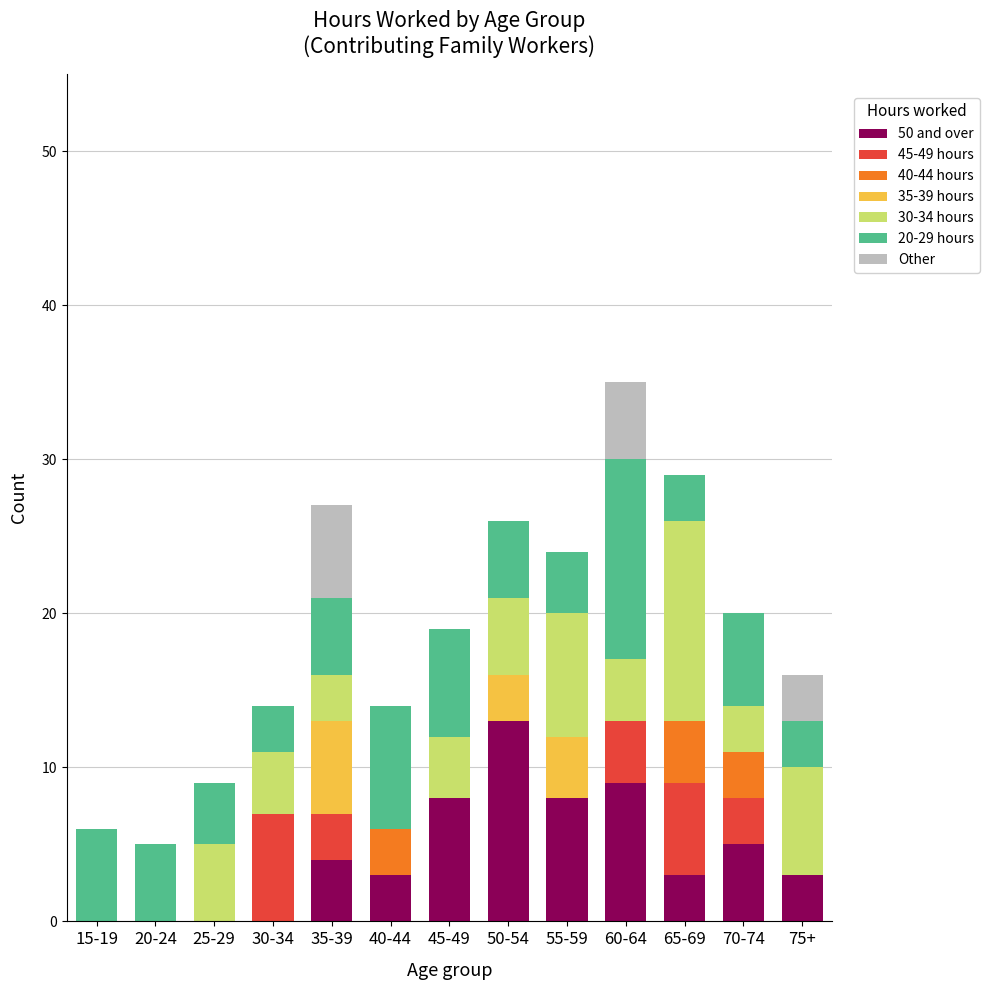

What is the total value across all series at 60-64?

35